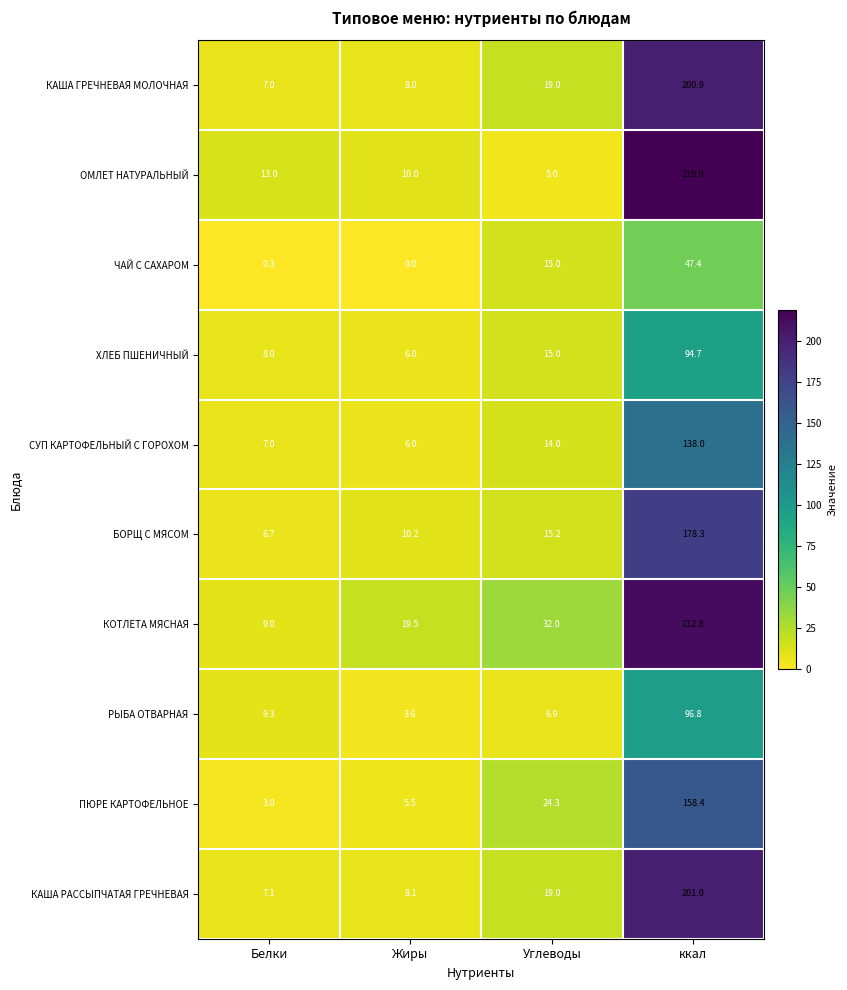

What is the spread (max minus min) of values at Белки?

12.7